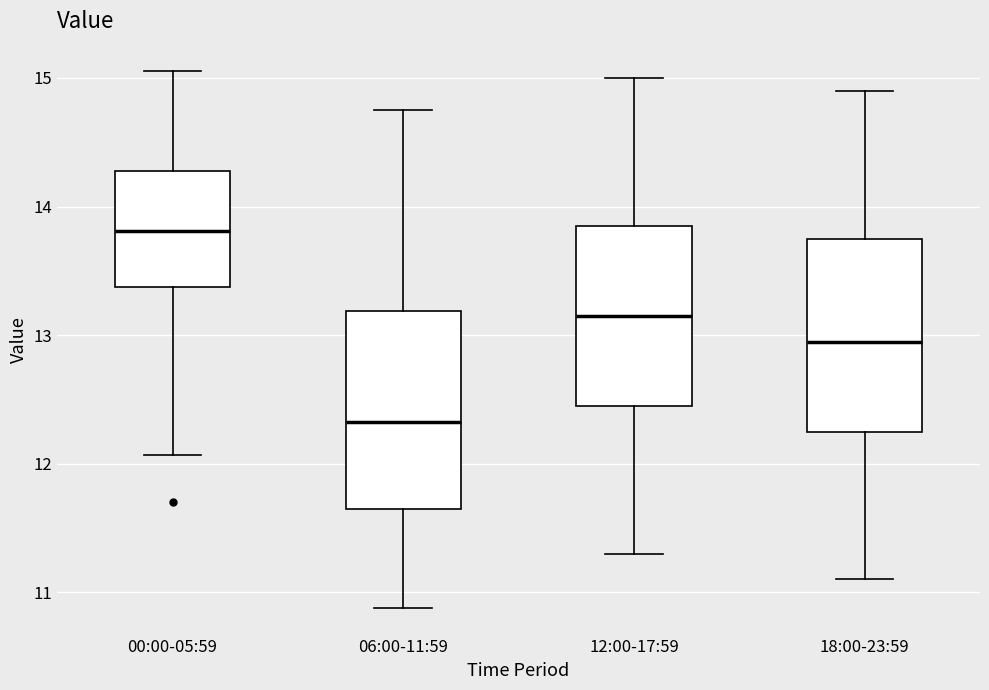

Which box's median line is the lowest?

06:00-11:59